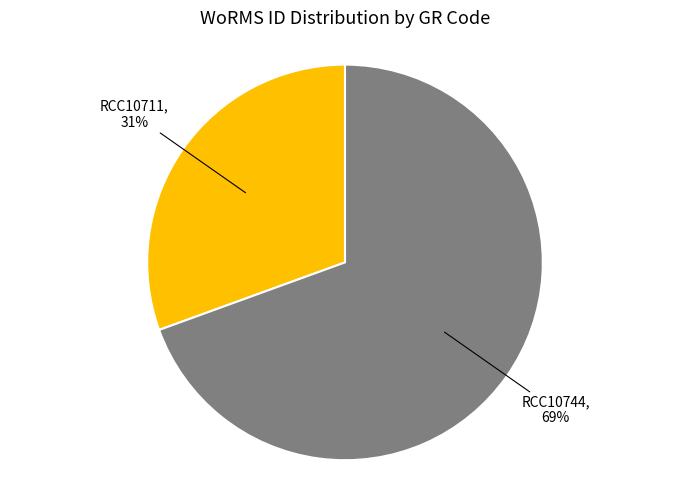

What is the smallest slice in the pie chart?

RCC10711